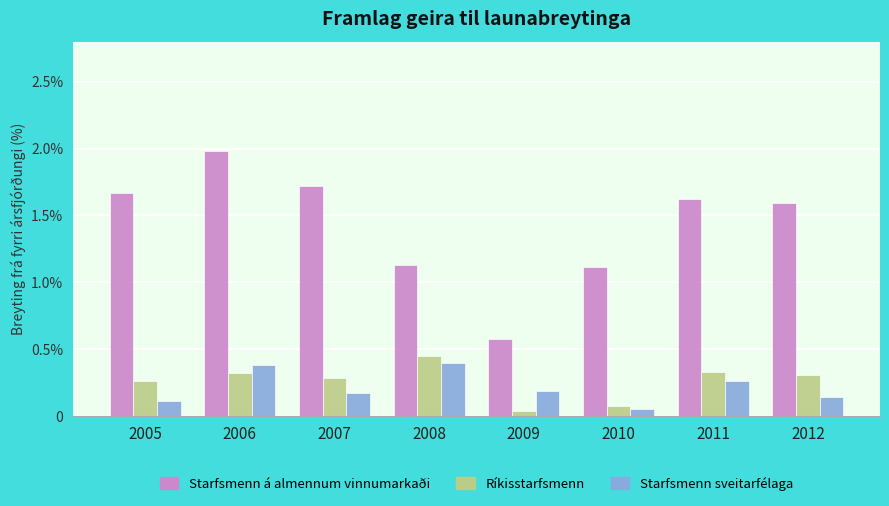

What is the total value across all series at 2012?

2.0